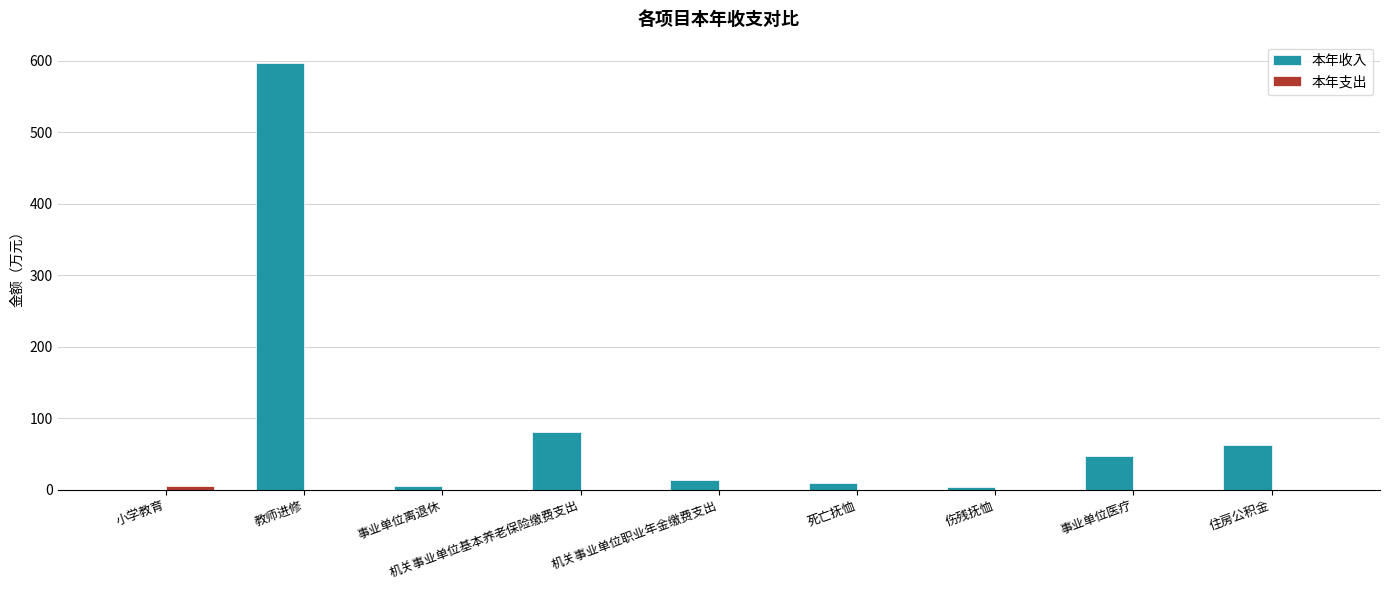

Between 教师进修 and 伤残抚恤, which series saw the biggest shift?

本年收入